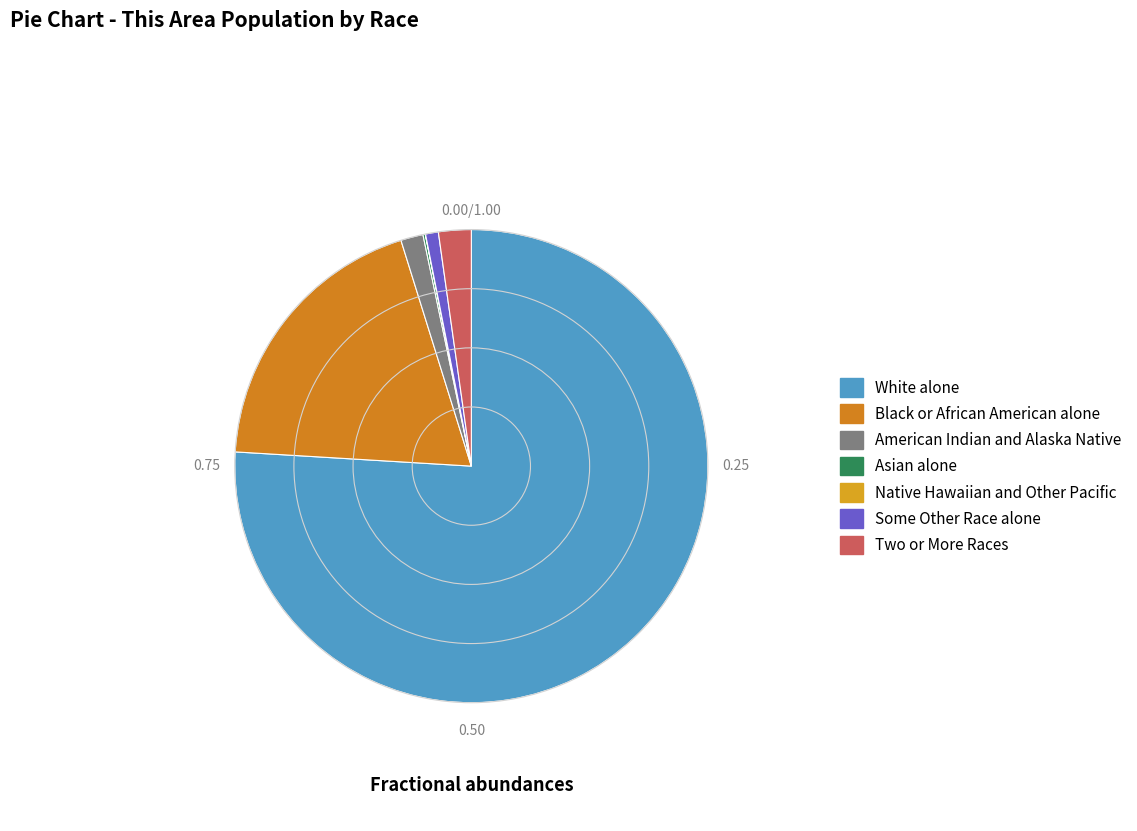

To the nearest percent, what is the difference between the Two or More Races and American Indian and Alaska Native slice percentages?

1%